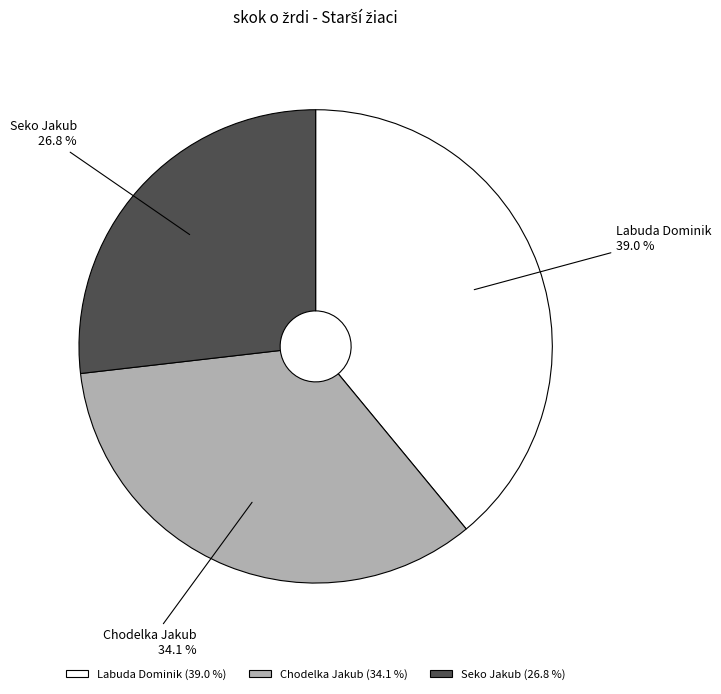

Count the number of slices in the pie.

3